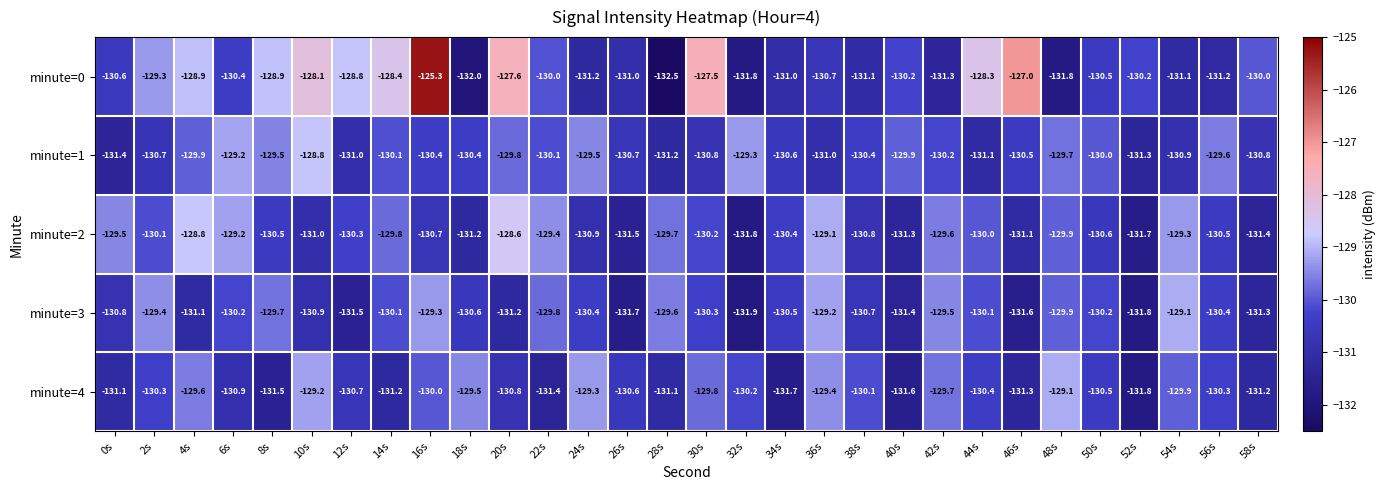

At 34s, list the series in order from largest to smallest.

minute=2, minute=3, minute=1, minute=0, minute=4